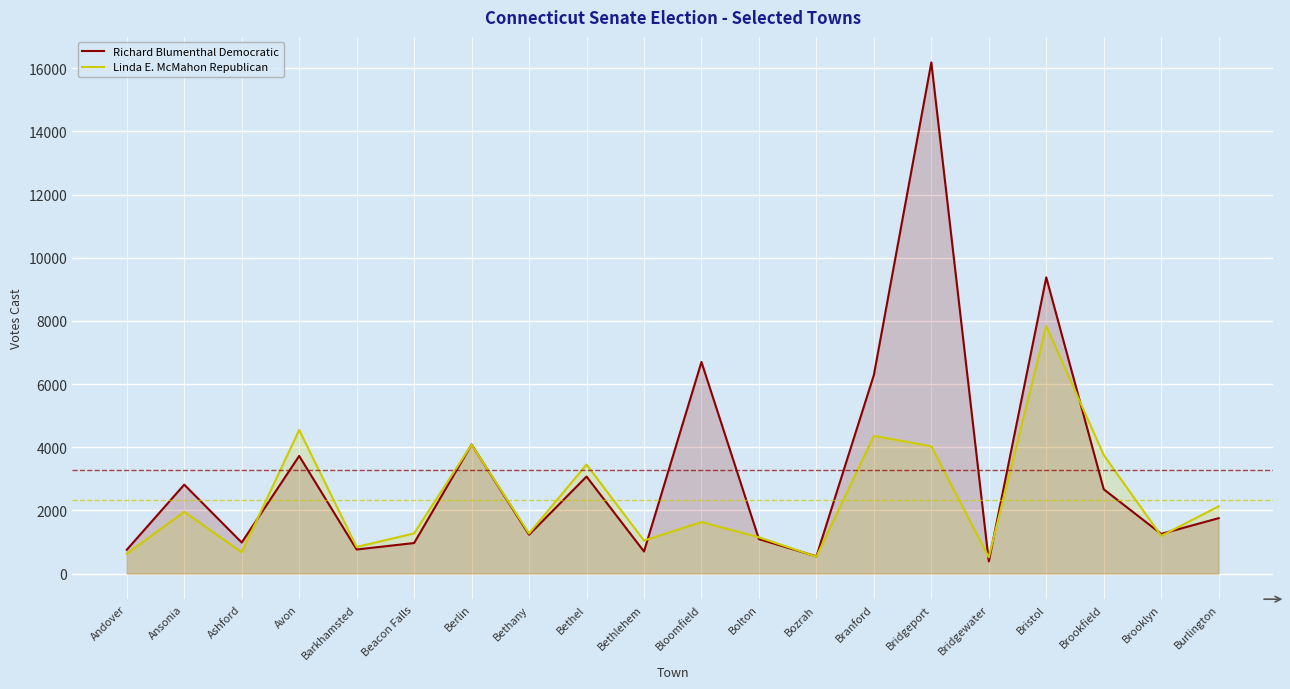

What is the difference between the maximum and minimum values in the Richard Blumenthal Democratic series?

15791